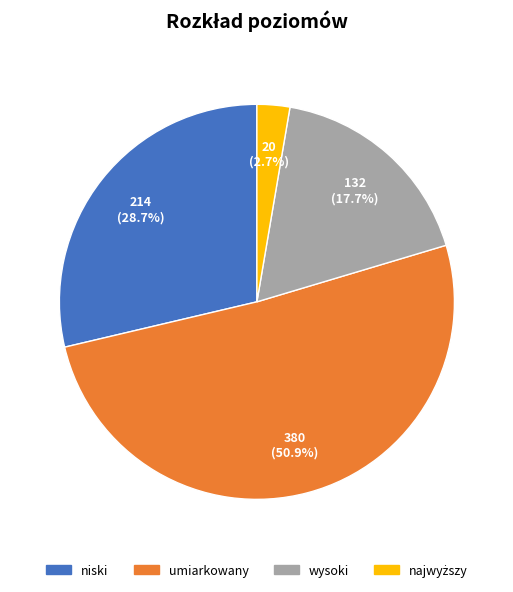

To the nearest percent, what portion does umiarkowany represent?

51%